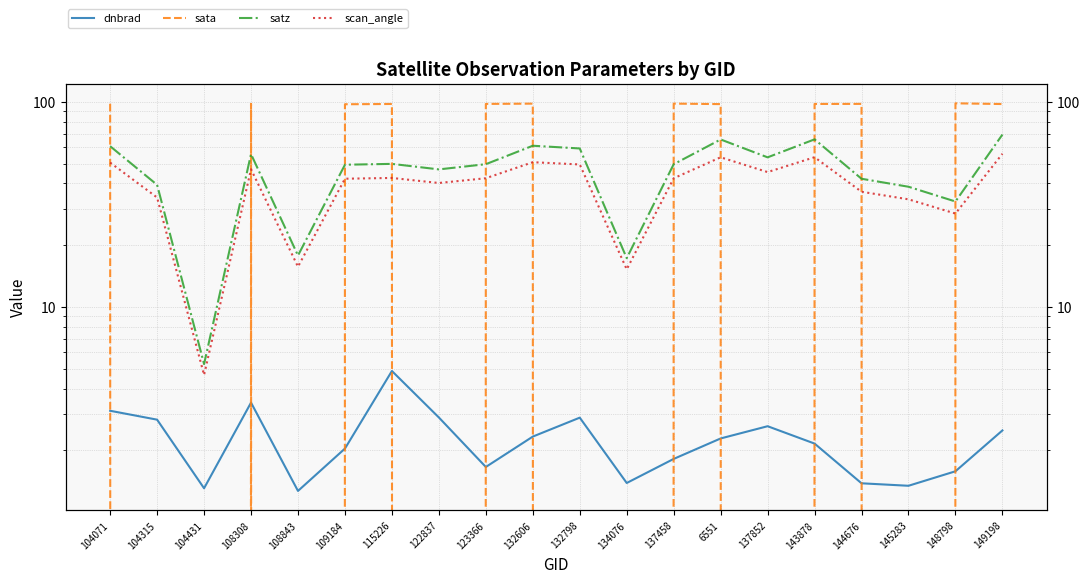

Between 108308 and 6551, which series saw the biggest shift?

satz